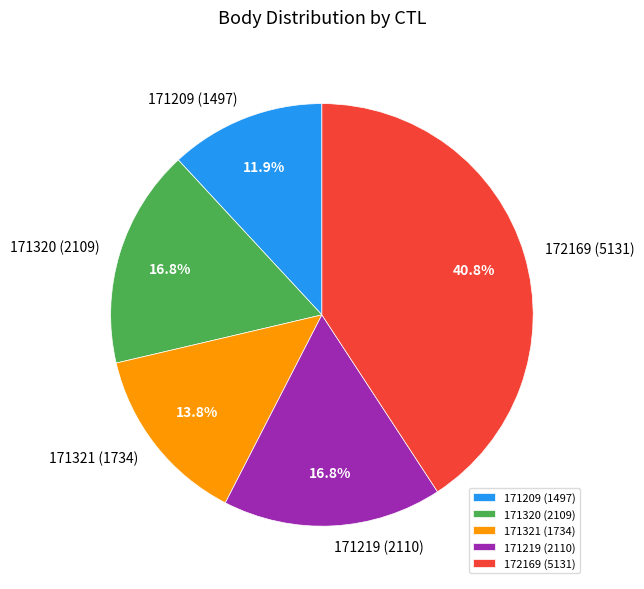

To the nearest percent, what is the average slice percentage?

20%